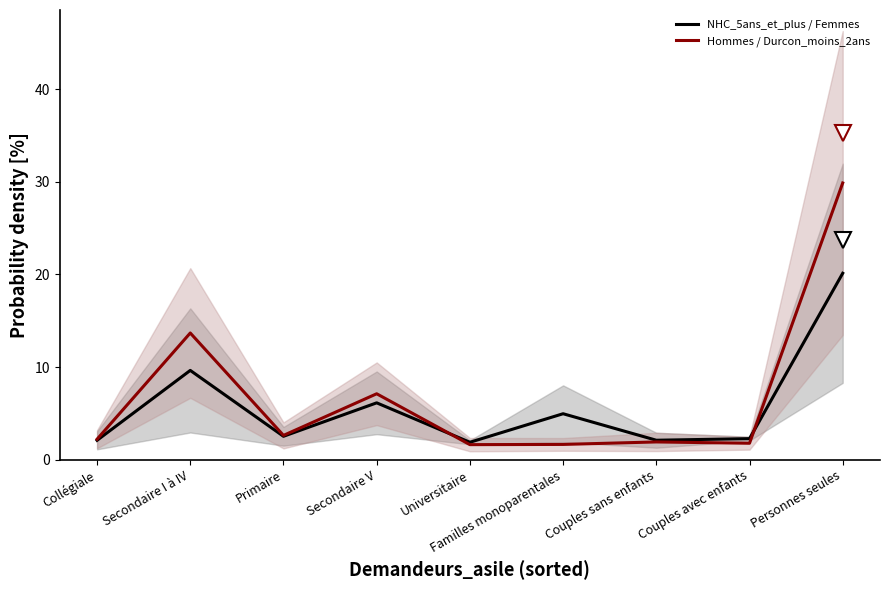

Which series changed the most between Primaire and Personnes seules?

Hommes / Durcon_moins_2ans